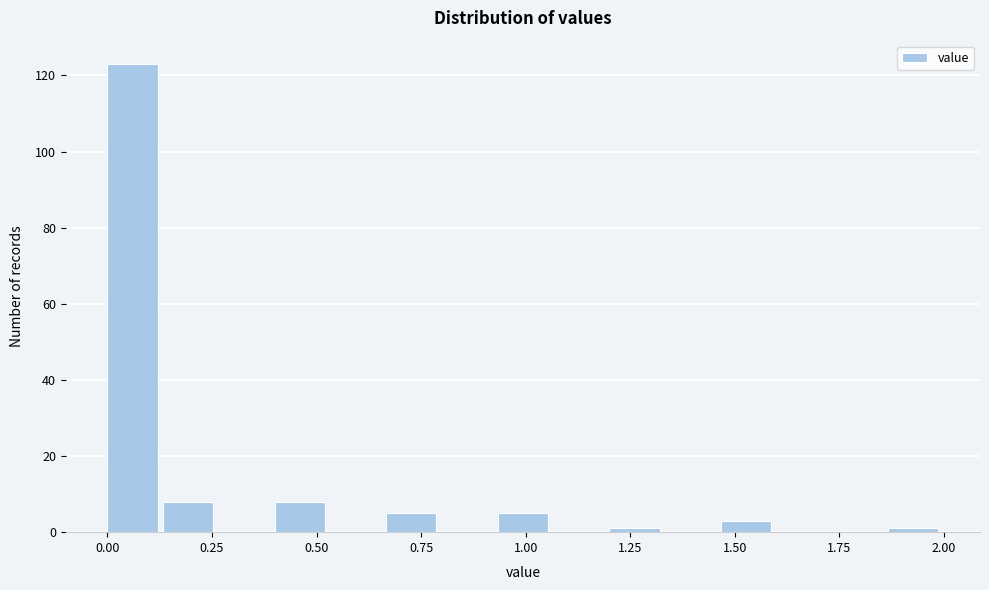

Read against the x-axis, roughly where is the centre of the tallest bar?

0.05